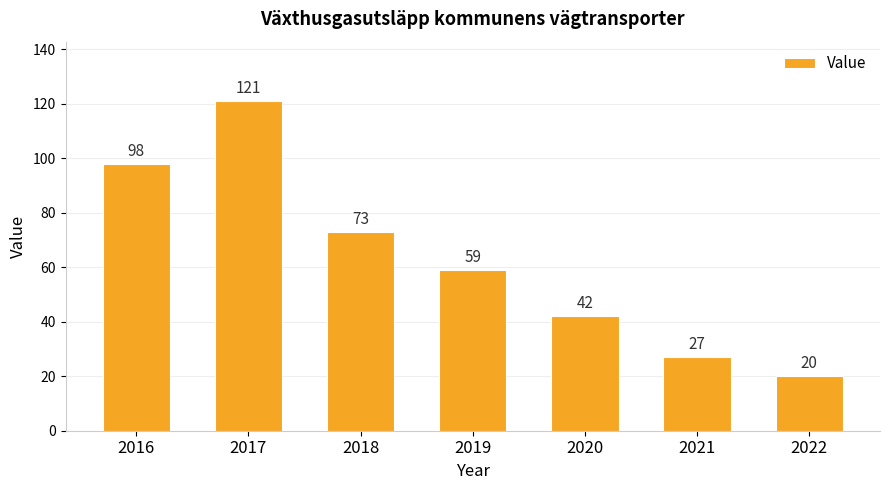

True or false: the data shows 35 at 2021.

False